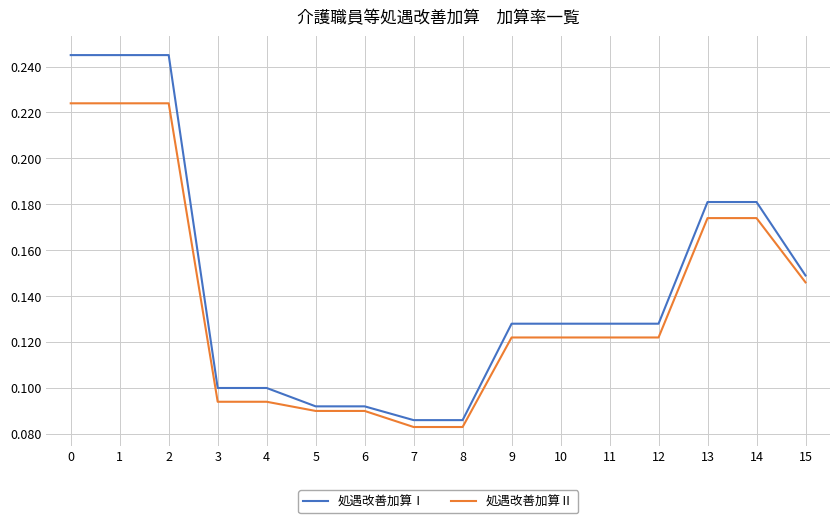

Rank the series by their maximum value, from lowest to highest.

処遇改善加算Ⅱ, 処遇改善加算Ⅰ